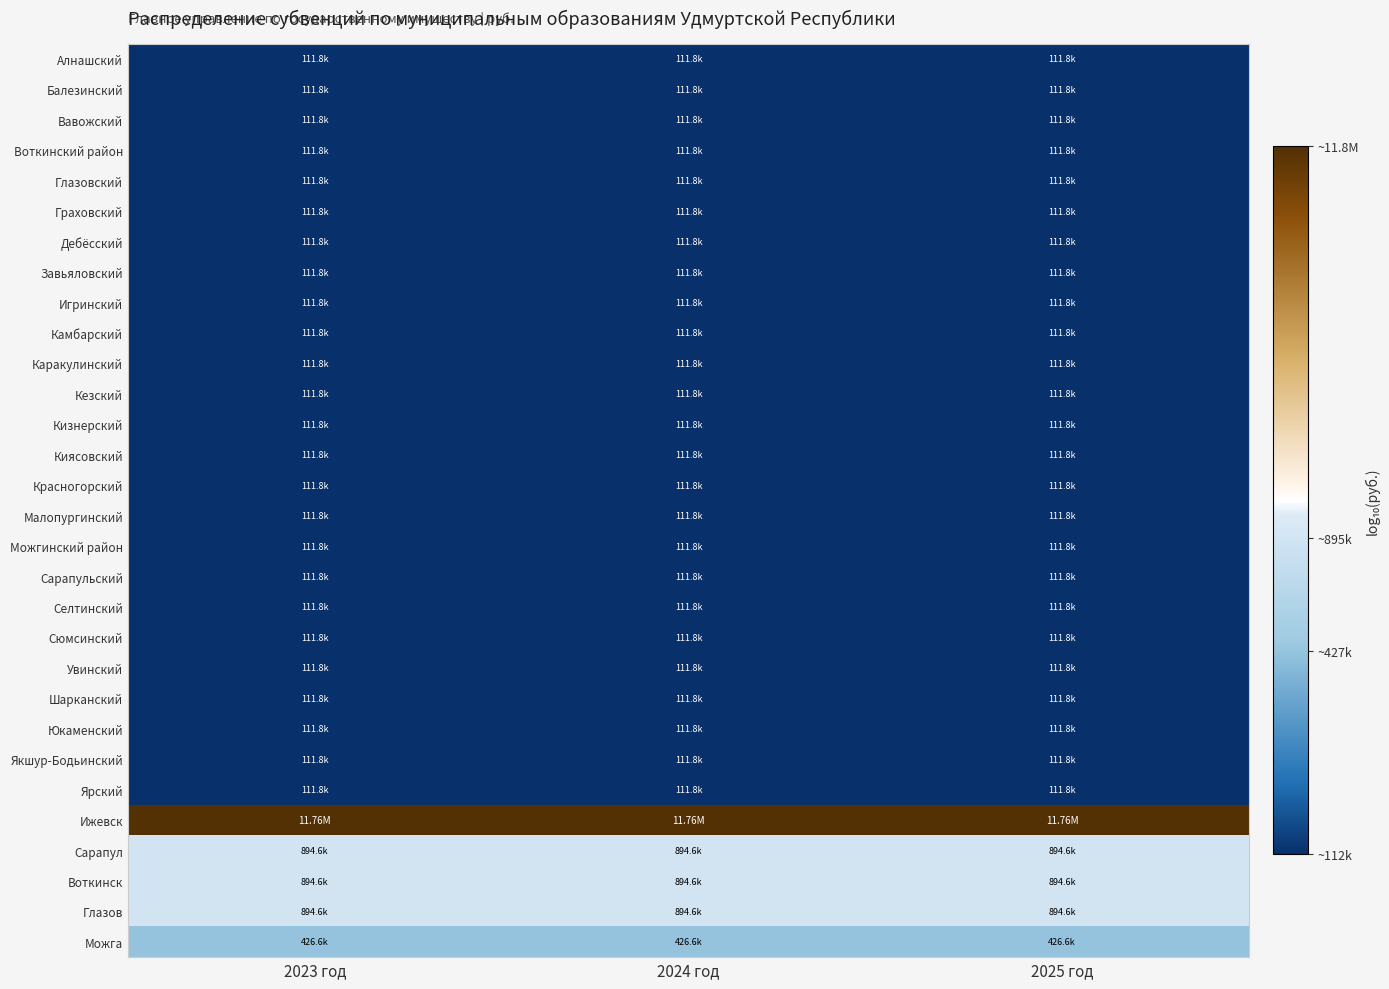

What is the difference between the highest and lowest values at 2025 год?

2.0